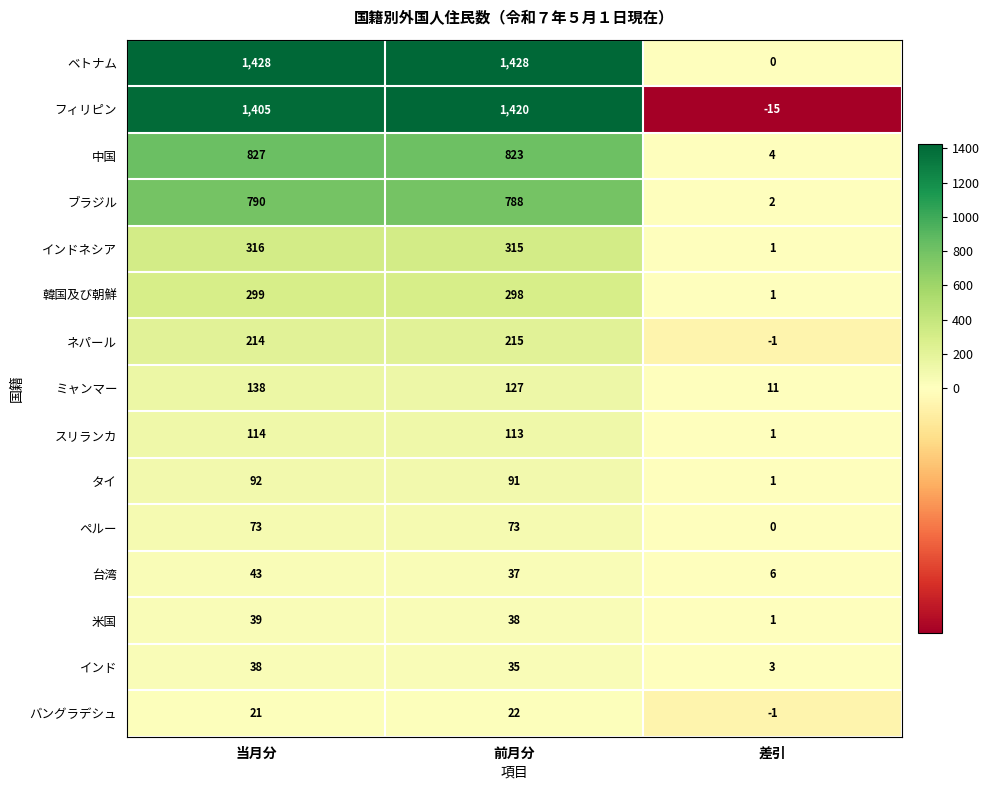

The ブラジル series shows 788 at 前月分. True or false?

True